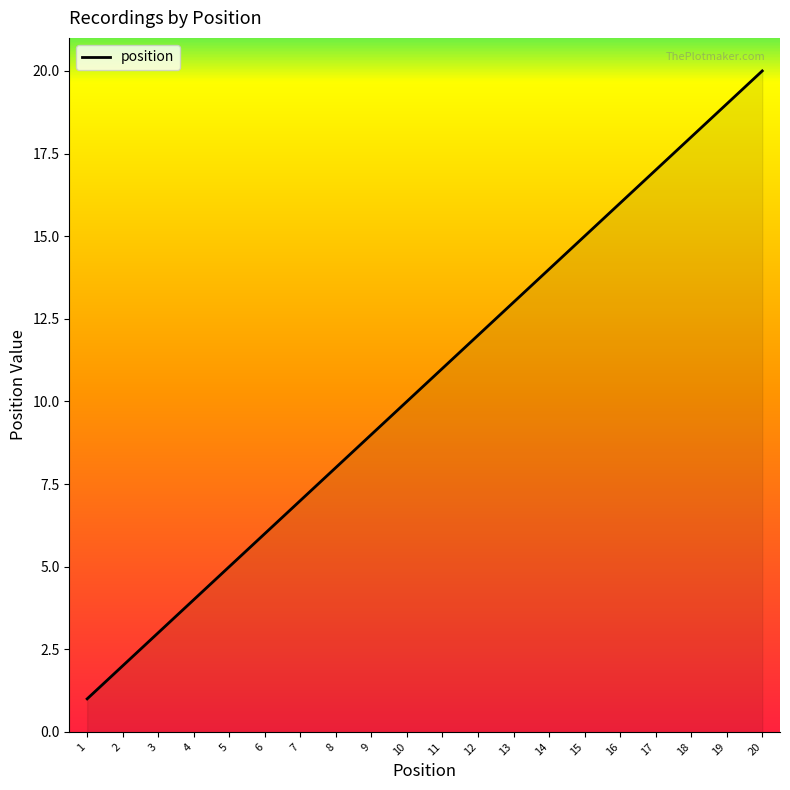

How many data points are less than 11?

10